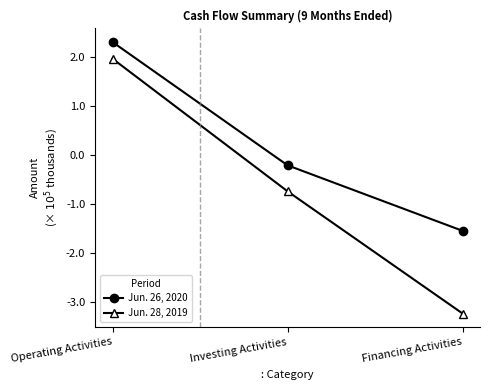

What is the maximum value for Jun. 28, 2019?

2.0